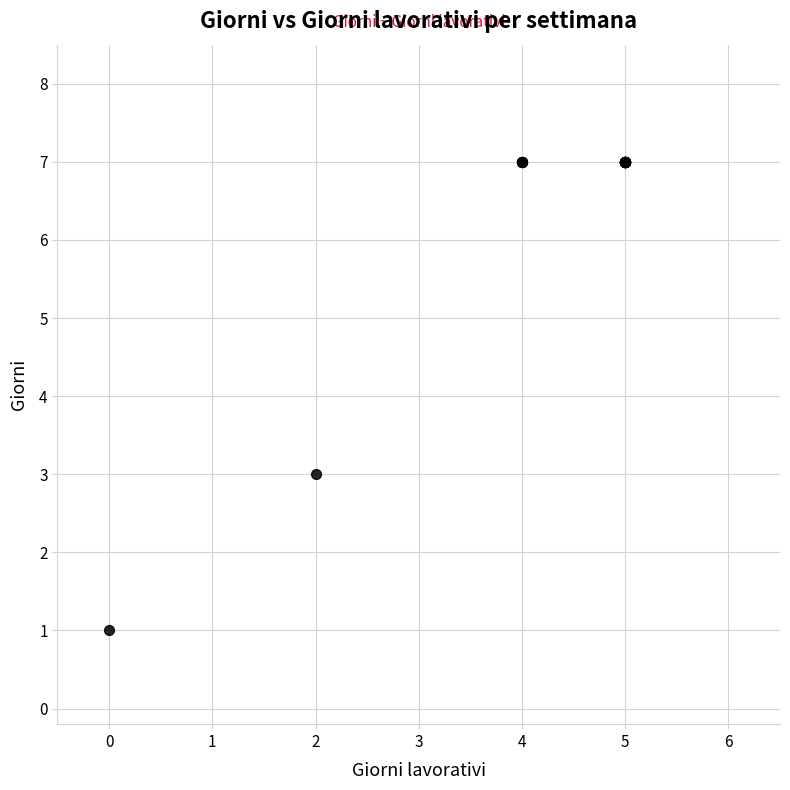

What Y value in the scatter plot is closest to 4?

3